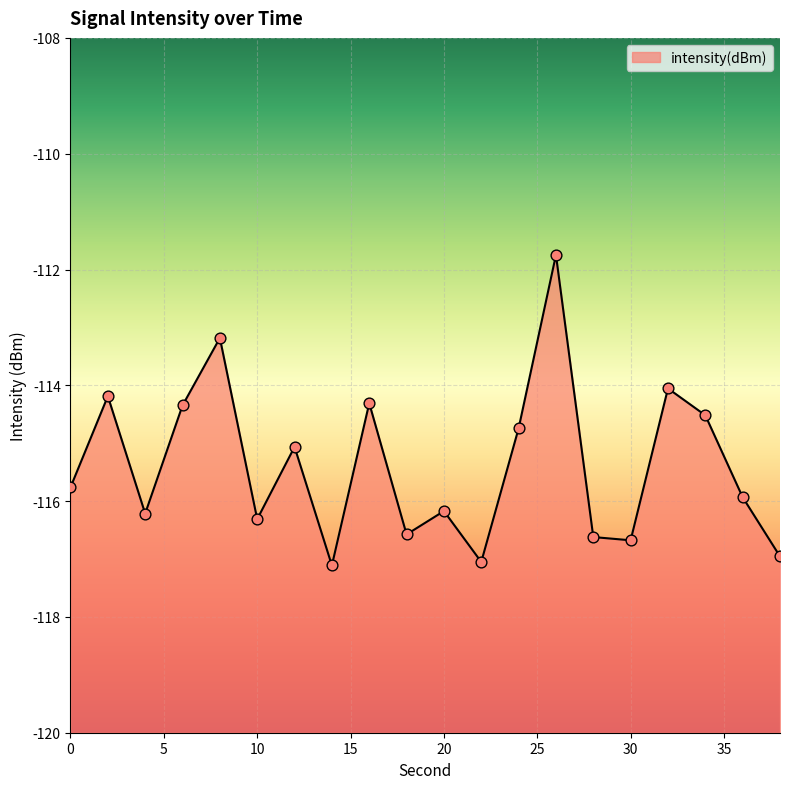

Which has a higher value, 38 or 18?

18